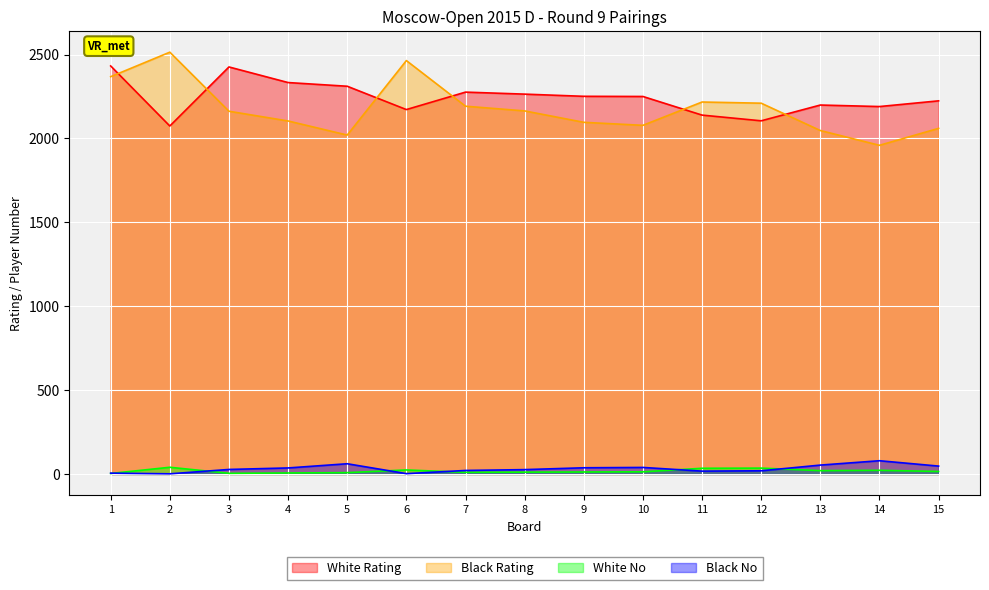

What is the smallest value displayed?

1